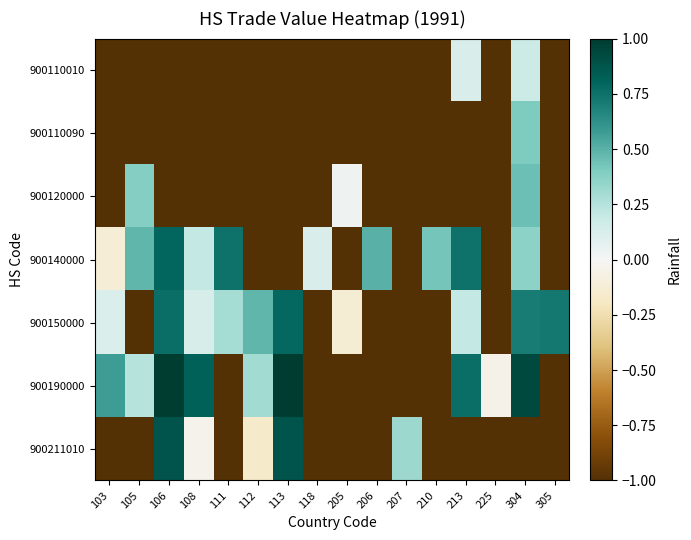

At which category is the sum across all series the highest?

304